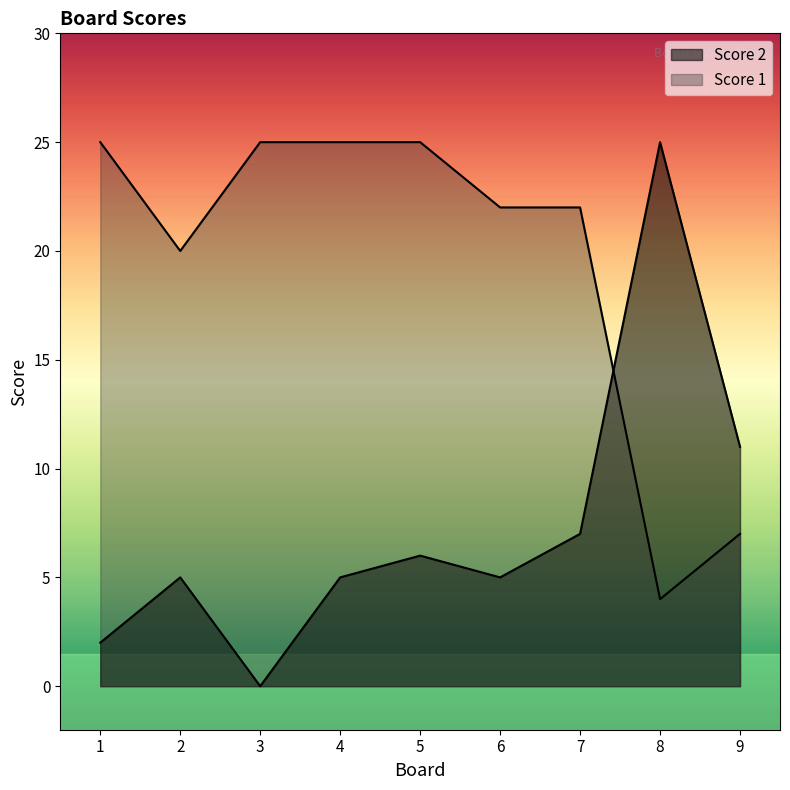

True or false: Score 2 has more than 1 interior local peaks.

True